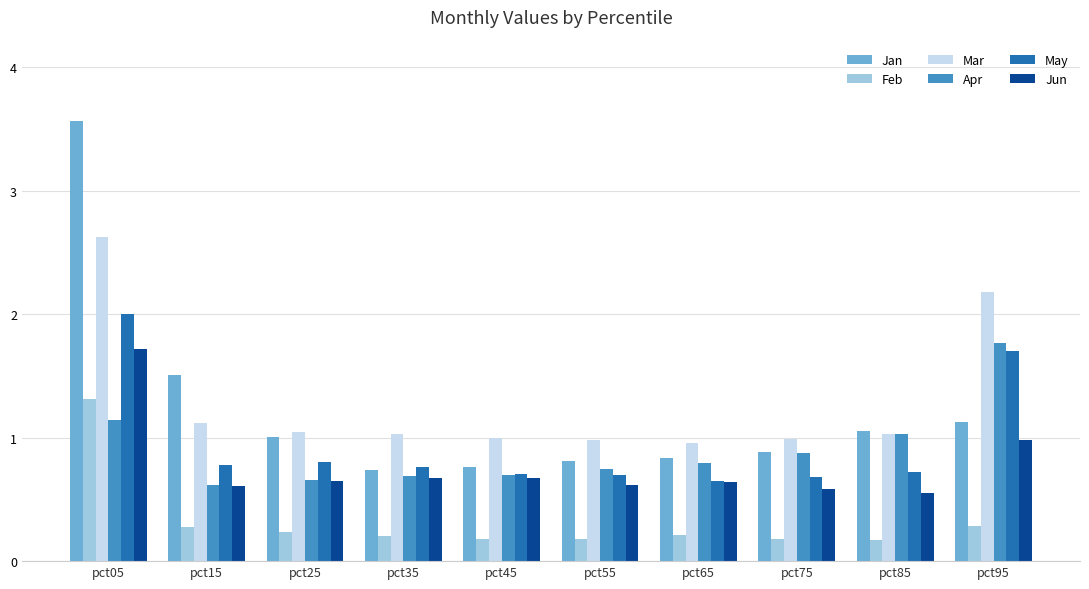

At which category is the sum across all series the highest?

pct05